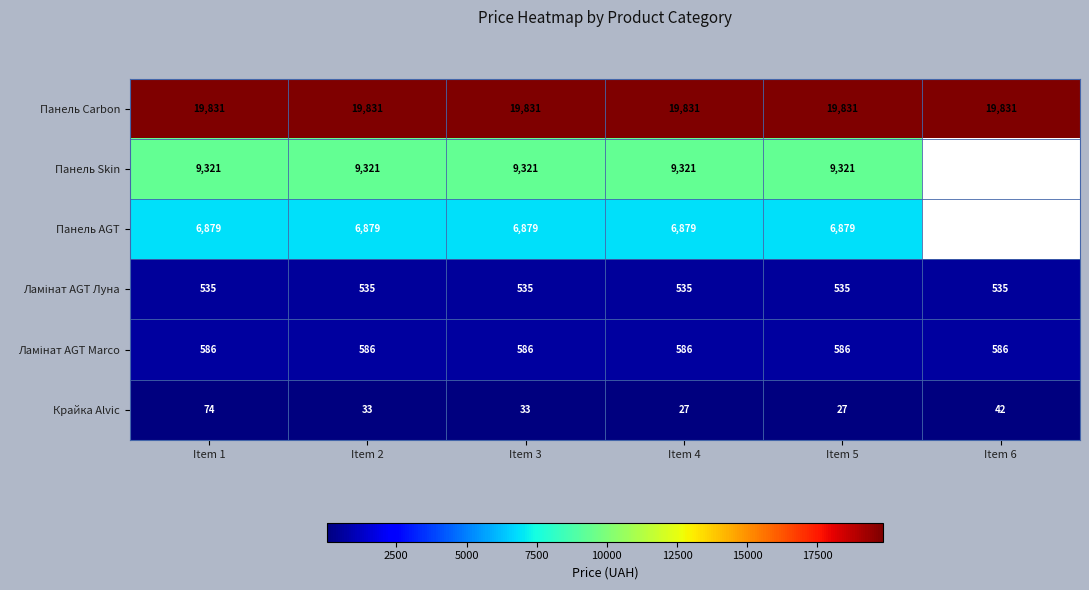

The value of Крайка Alvic at Item 5 is 16.7. True or false?

False